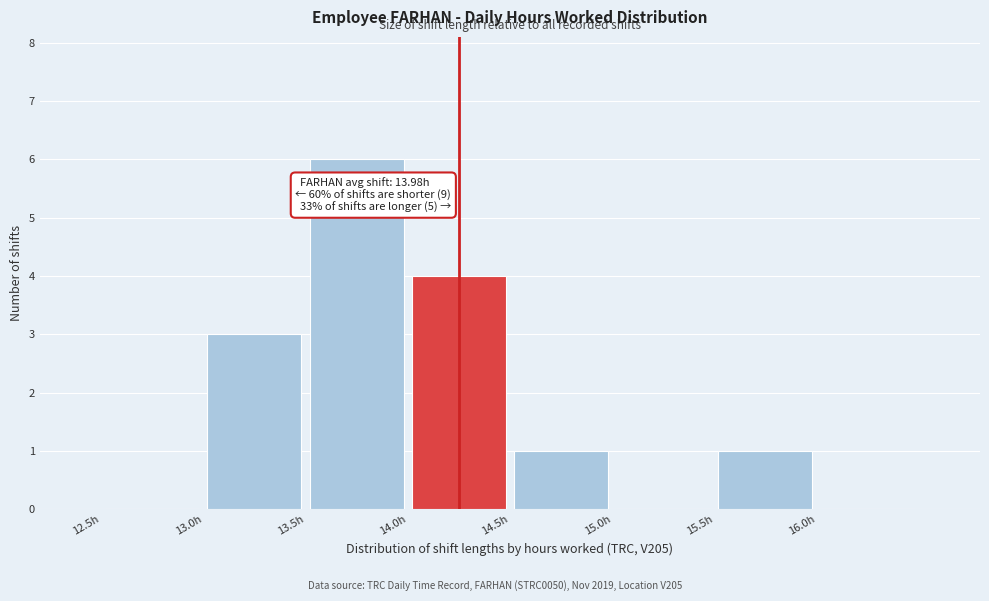

Over which range of the x-axis is the bar tallest?

13.5 to 14.0